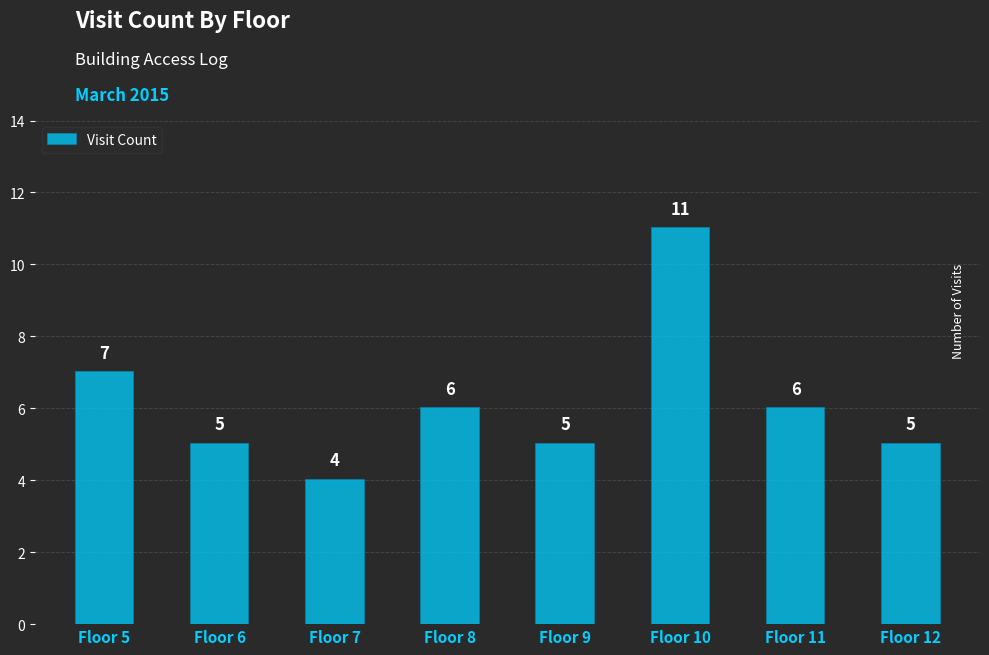

The chart shows a value of 11 at Floor 5. True or false?

False